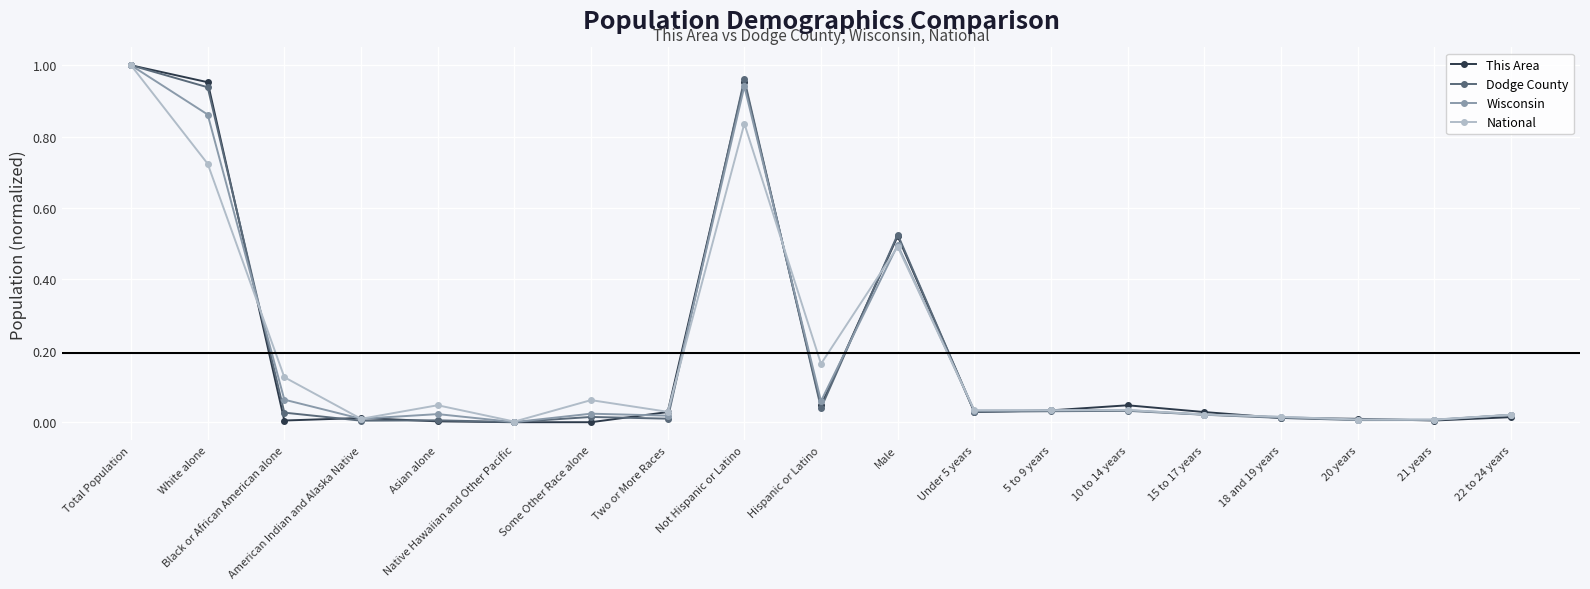

The value of National at Hispanic or Latino is 0.1. True or false?

False